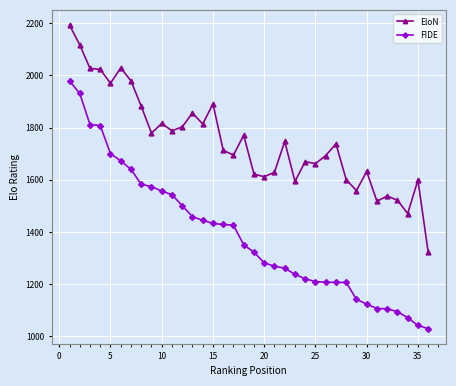

What is the highest value of the FIDE series?

1979